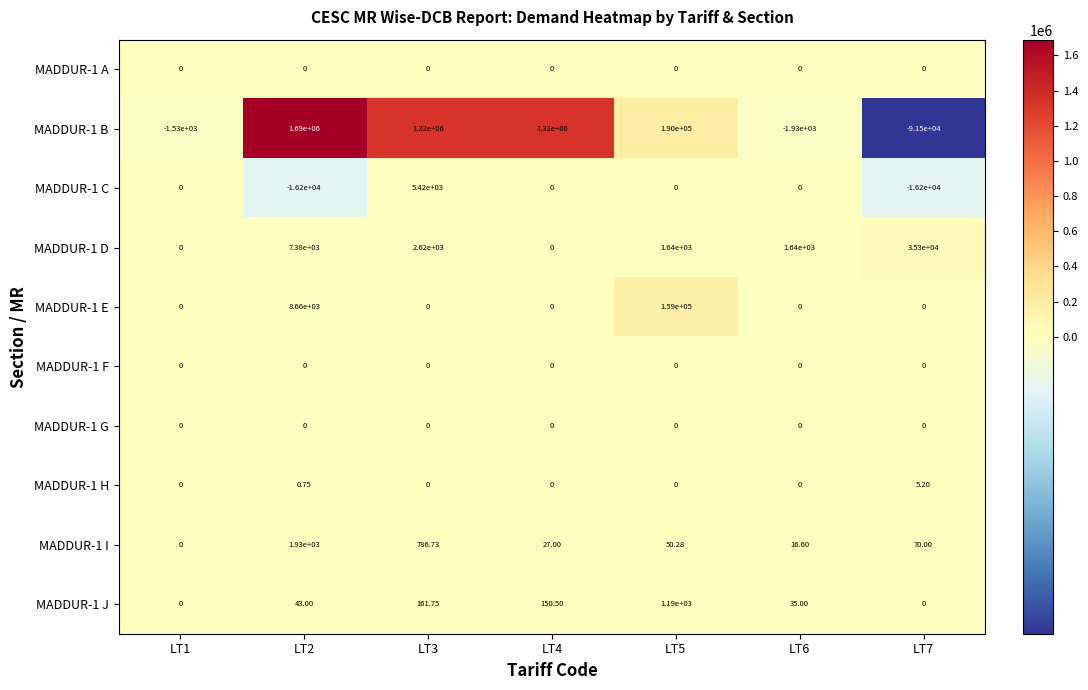

How many data points does each series have?

7